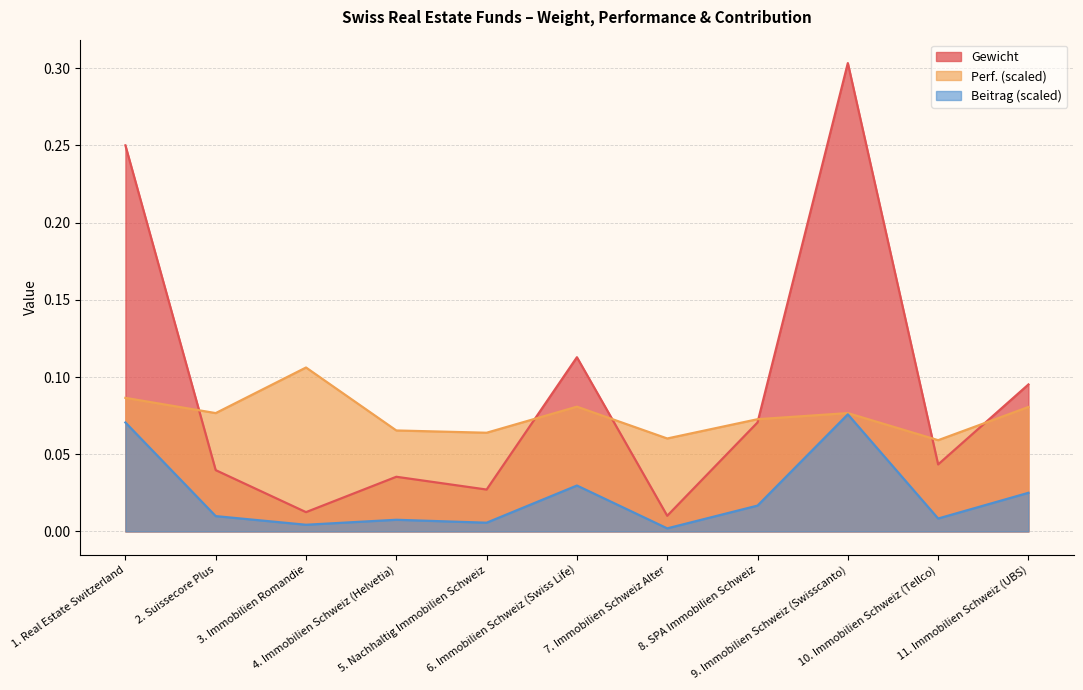

Reading left to right, transcribe all the data shown in this chart.

Gewicht: 0.2	0.0	0.0	0.0	0.0	0.1	0.0	0.1	0.3	0.0	0.1
Perf.: 0.1	0.1	0.1	0.1	0.1	0.1	0.1	0.1	0.1	0.1	0.1
Beitrag: 0.1	0.0	0.0	0.0	0.0	0.0	0.0	0.0	0.1	0.0	0.0